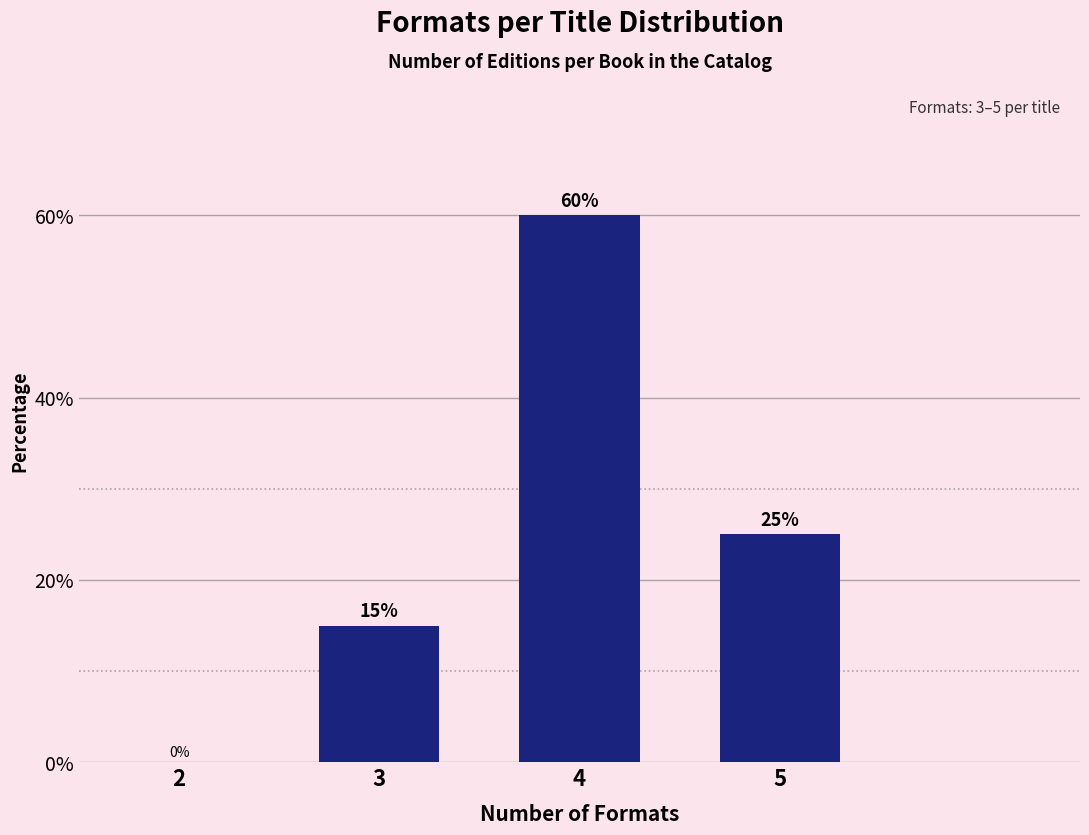

Reading left to right, extract all data points from this chart.

2=0	3=15	4=60	5=25